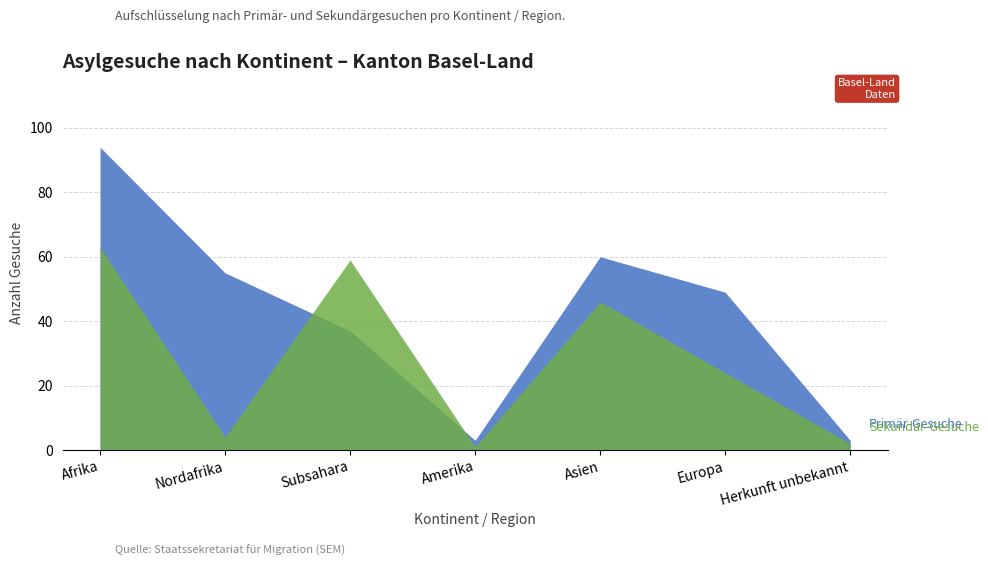

Reading left to right, what are all the values shown in this chart?

Primär-Gesuche: Afrika=94	Nordafrika=55	Subsahara=37	Amerika=3	Asien=60	Europa=49	Herkunft unbekannt=3
Sekundär-Gesuche: Afrika=63	Nordafrika=4	Subsahara=59	Amerika=1	Asien=46	Europa=24	Herkunft unbekannt=2